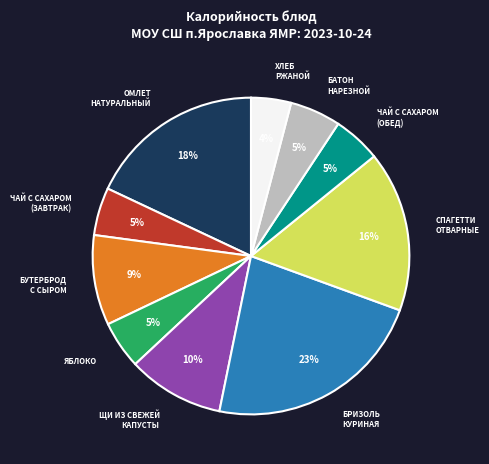

Is there any slice that represents more than half of the pie?

No